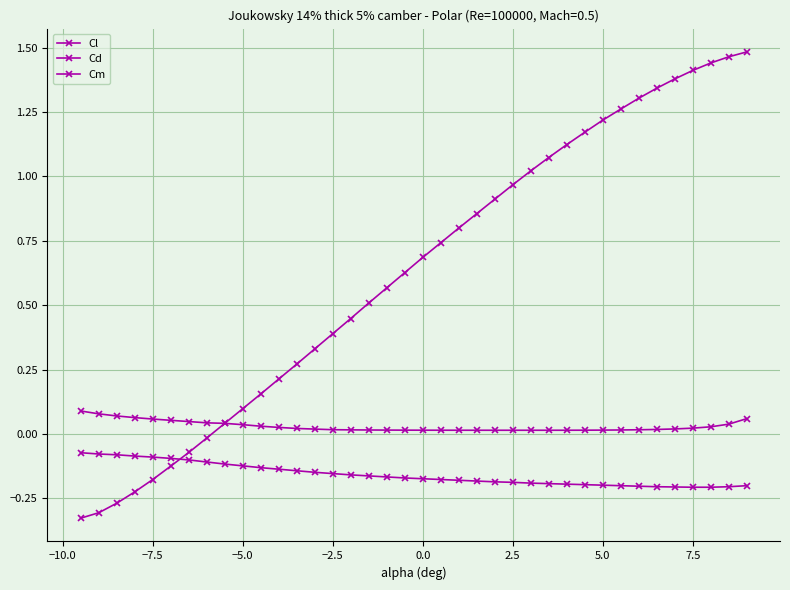

Is this an area chart (filled region under the line)?

No